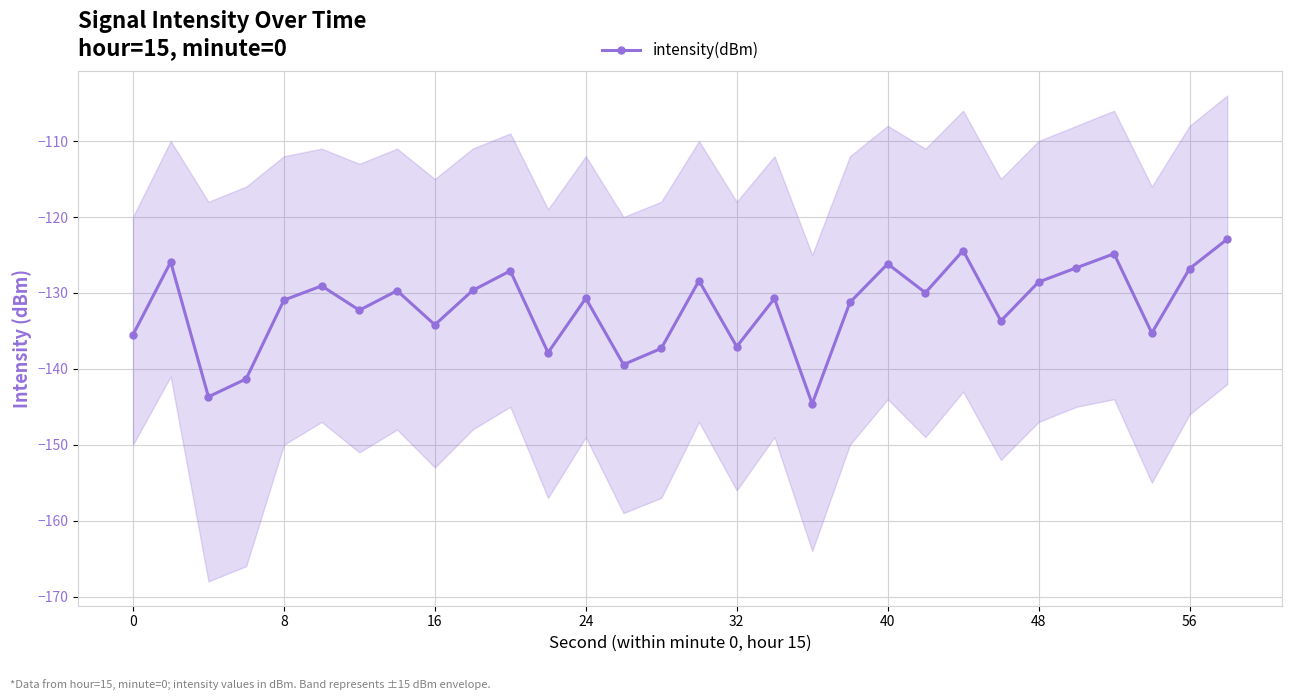

The value of intensity(dBm) at 48 is -169.1. True or false?

False